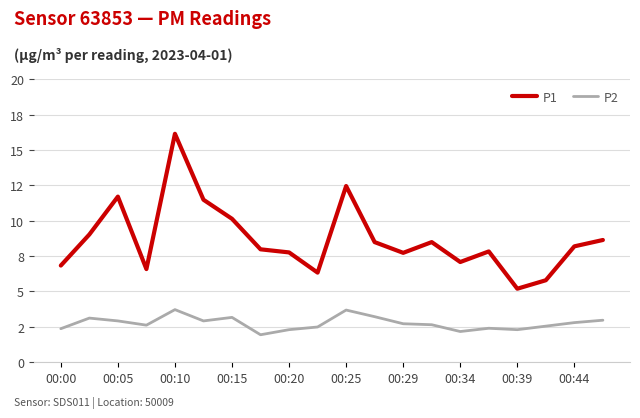

At which label does P2 first exceed 2?

00:00